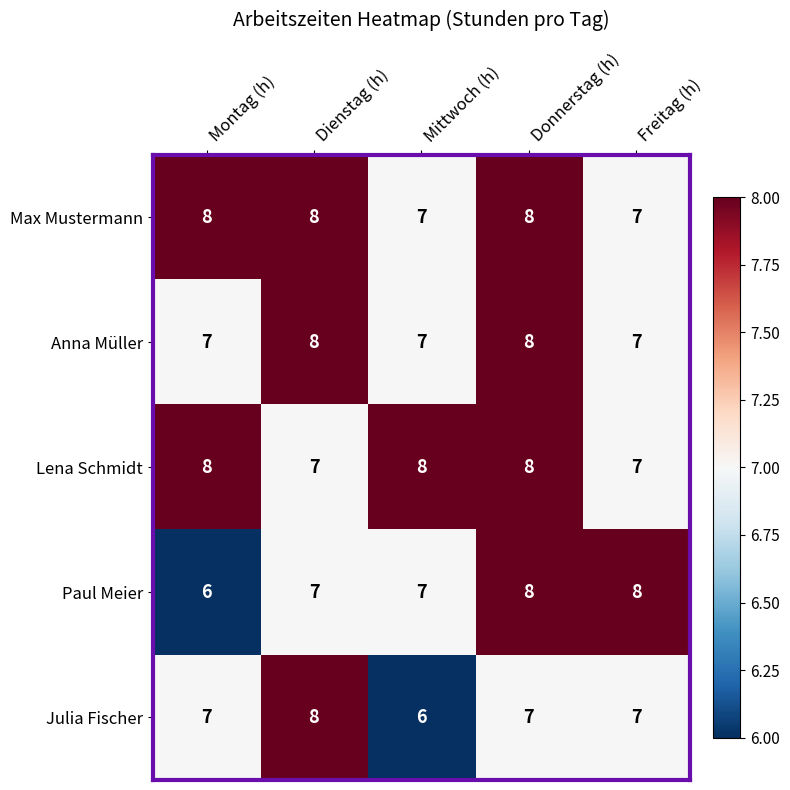

Count the number of data series in this chart.

5